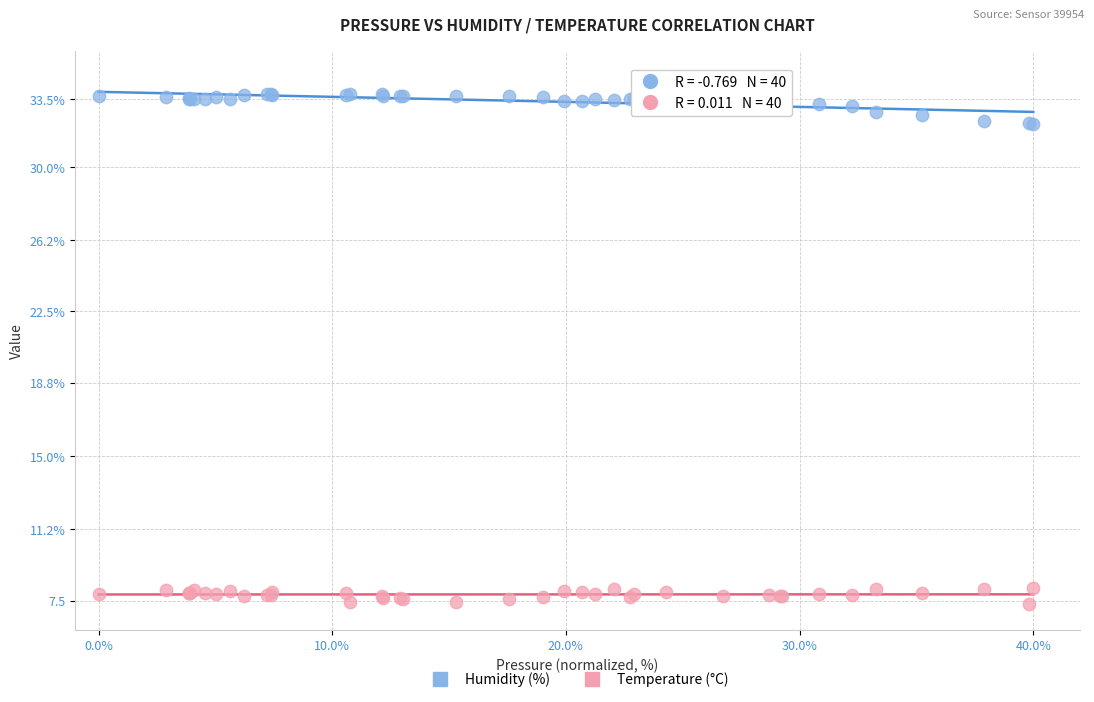

Which series has the largest Y range (max minus min)?

Humidity (%)